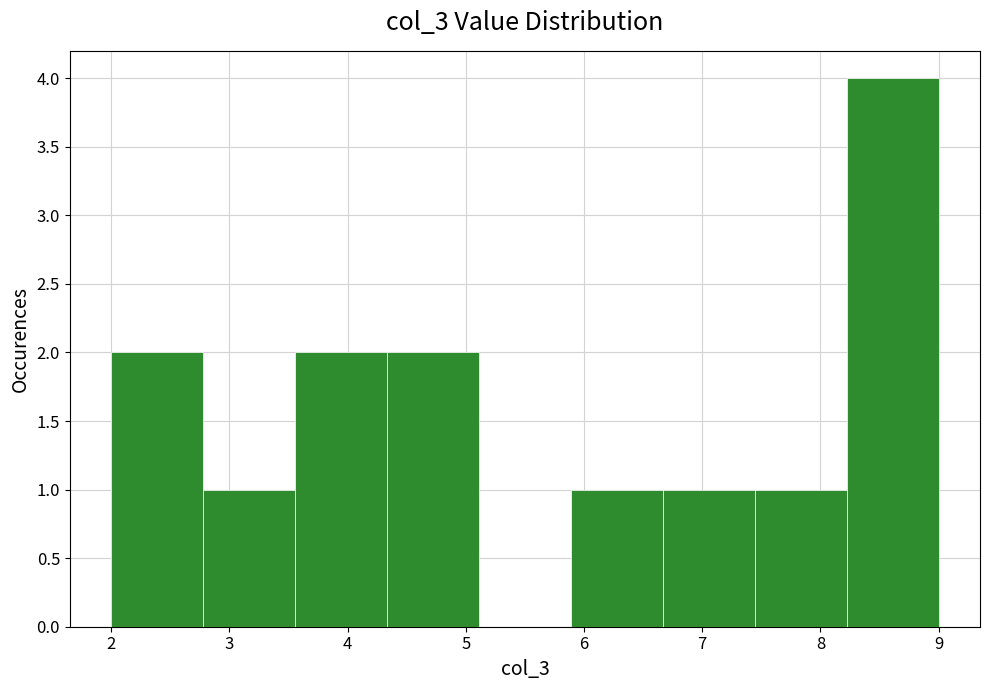

Reading left to right, list every bar in this chart as the range it spans on the x-axis followed by its height. Neither the bar edges nor the heights are printed on the chart, so give them approximately, as read against the axes.

2.0 to 2.8: 2
2.8 to 3.6: 1
3.6 to 4.3: 2
4.3 to 5.1: 2
5.1 to 5.9: 0
5.9 to 6.7: 1
6.7 to 7.4: 1
7.4 to 8.2: 1
8.2 to 9.0: 4